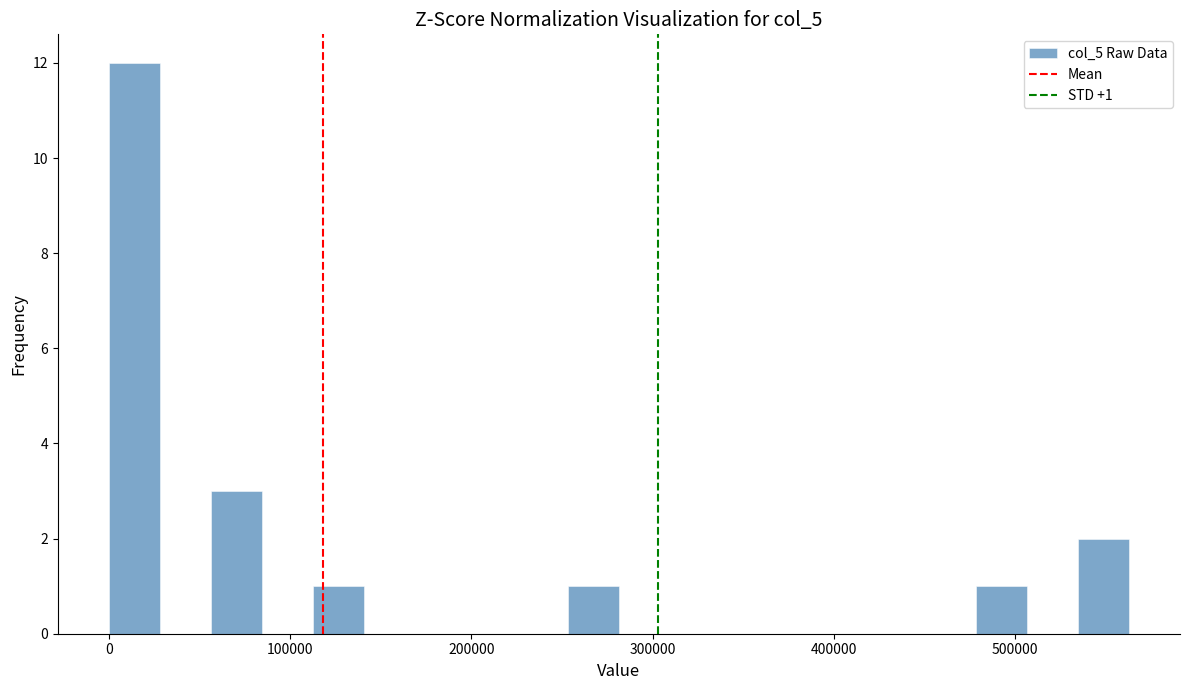

Read against the x-axis, roughly where is the centre of the tallest bar?

10000